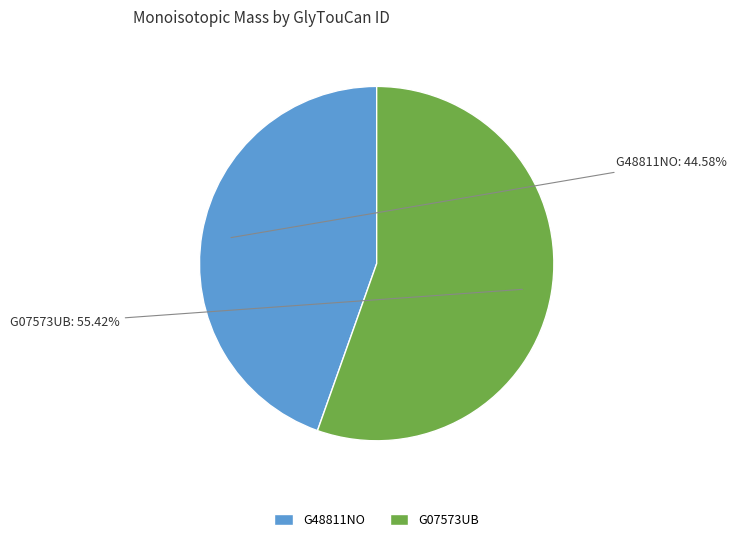

To the nearest percent, what is the average slice percentage?

50%